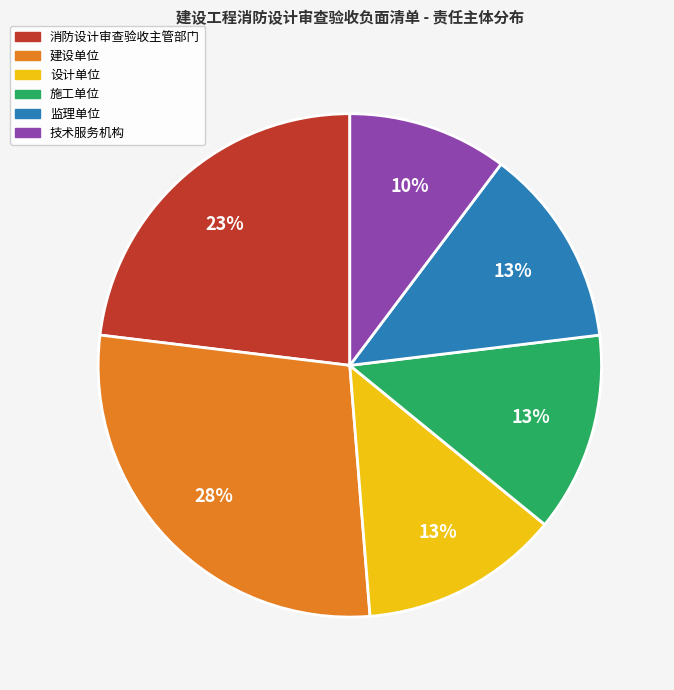

What percentage is the 施工单位 slice, to the nearest percent?

13%